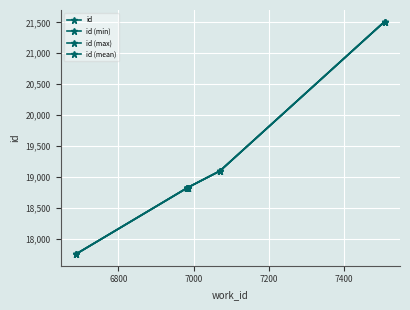

Does the chart display data point markers on the line(s)?

Yes